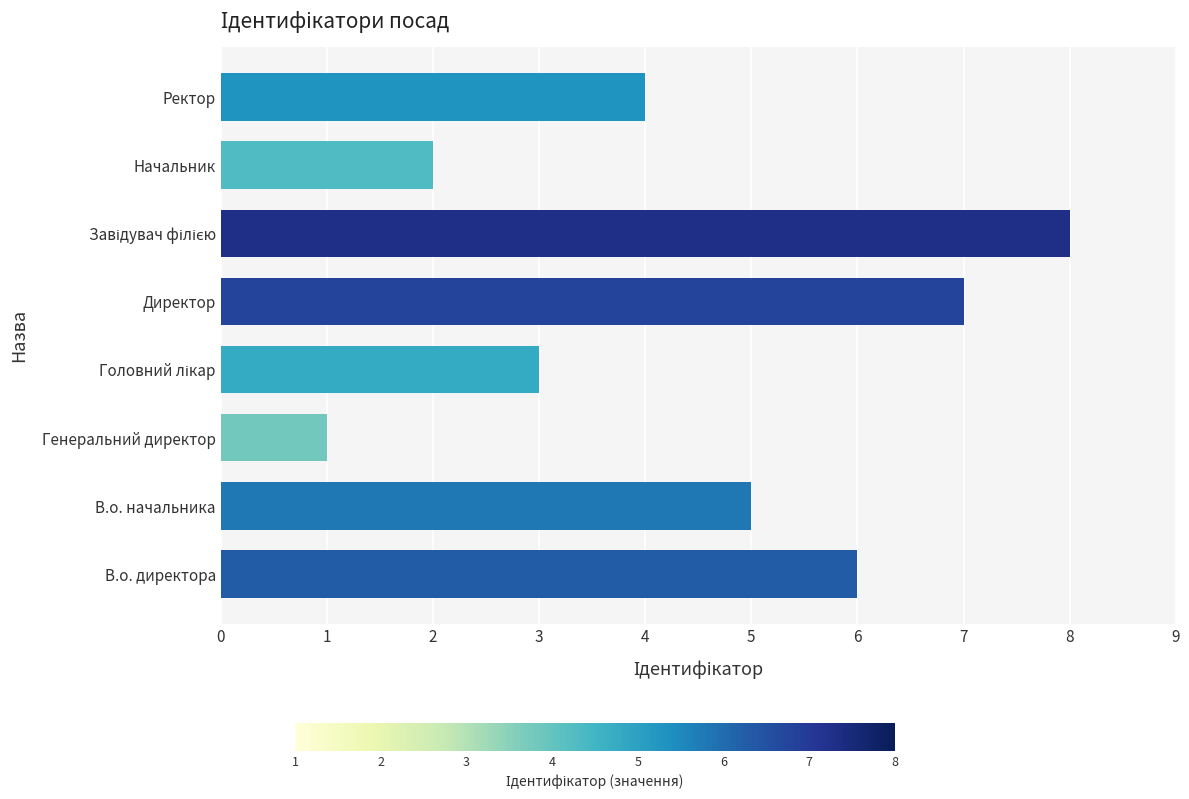

What is the sum of all values?

36